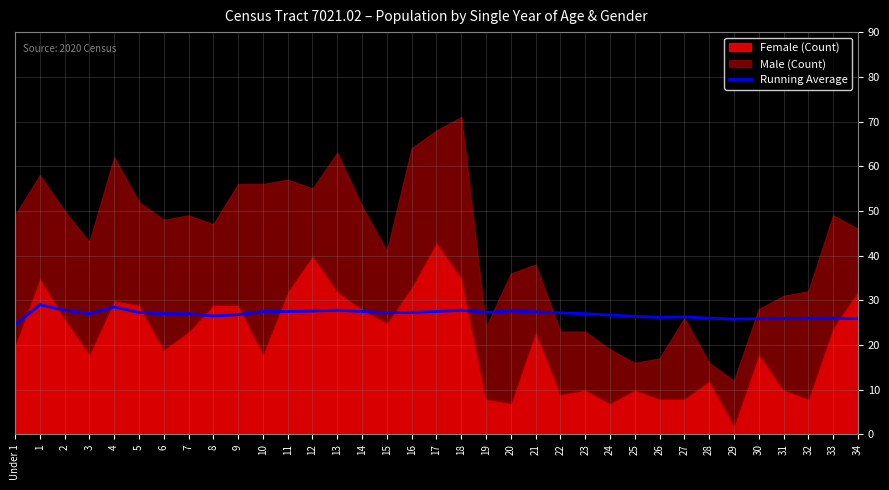

The Running Average series shows 15.8 at 18. True or false?

False